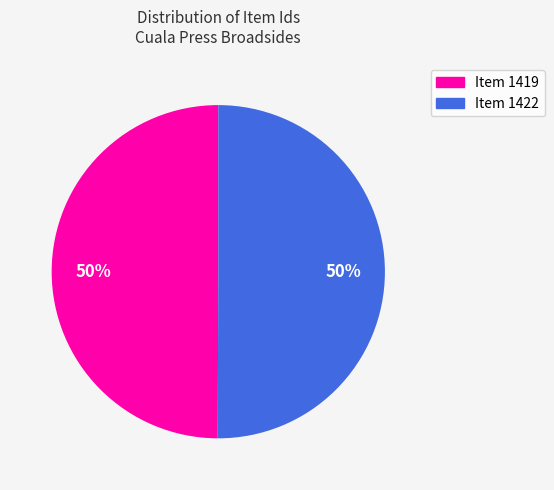

To the nearest percent, what portion does Item 1422 represent?

50%